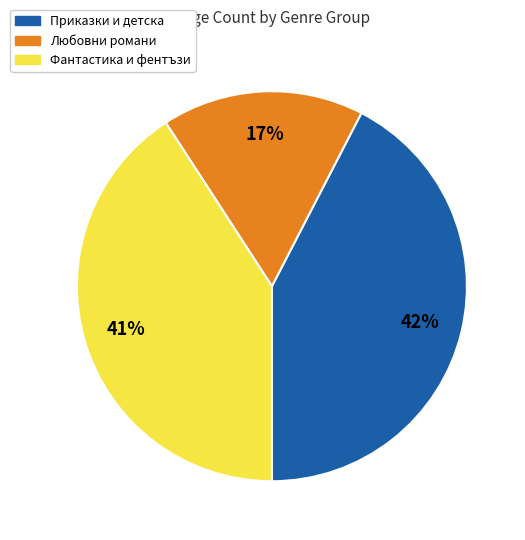

Does any single category account for the majority?

No